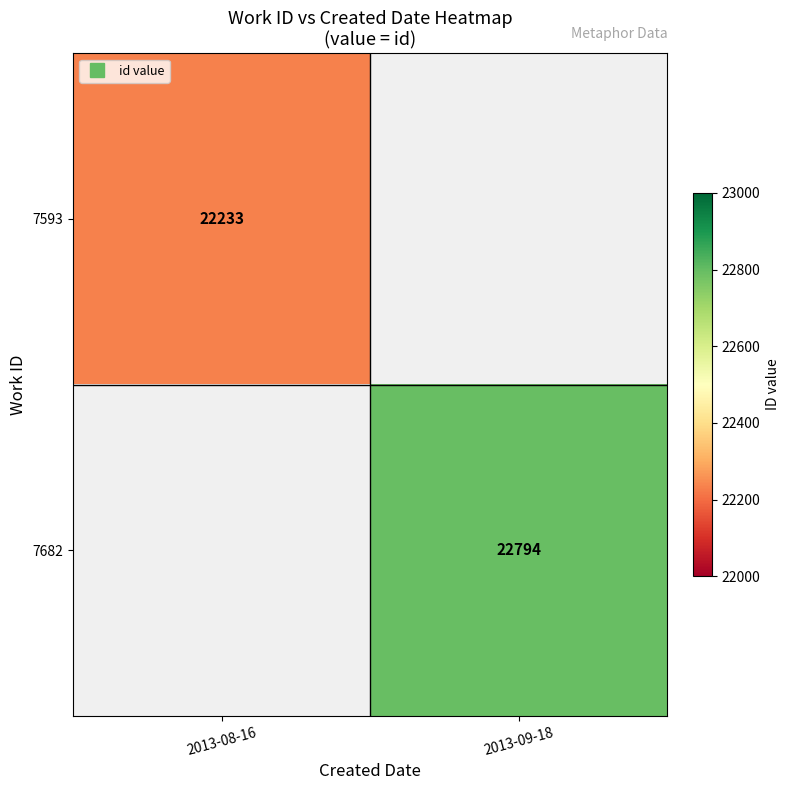

Rank the categories by 7682 value from lowest to highest.

2013-08-16, 2013-09-18